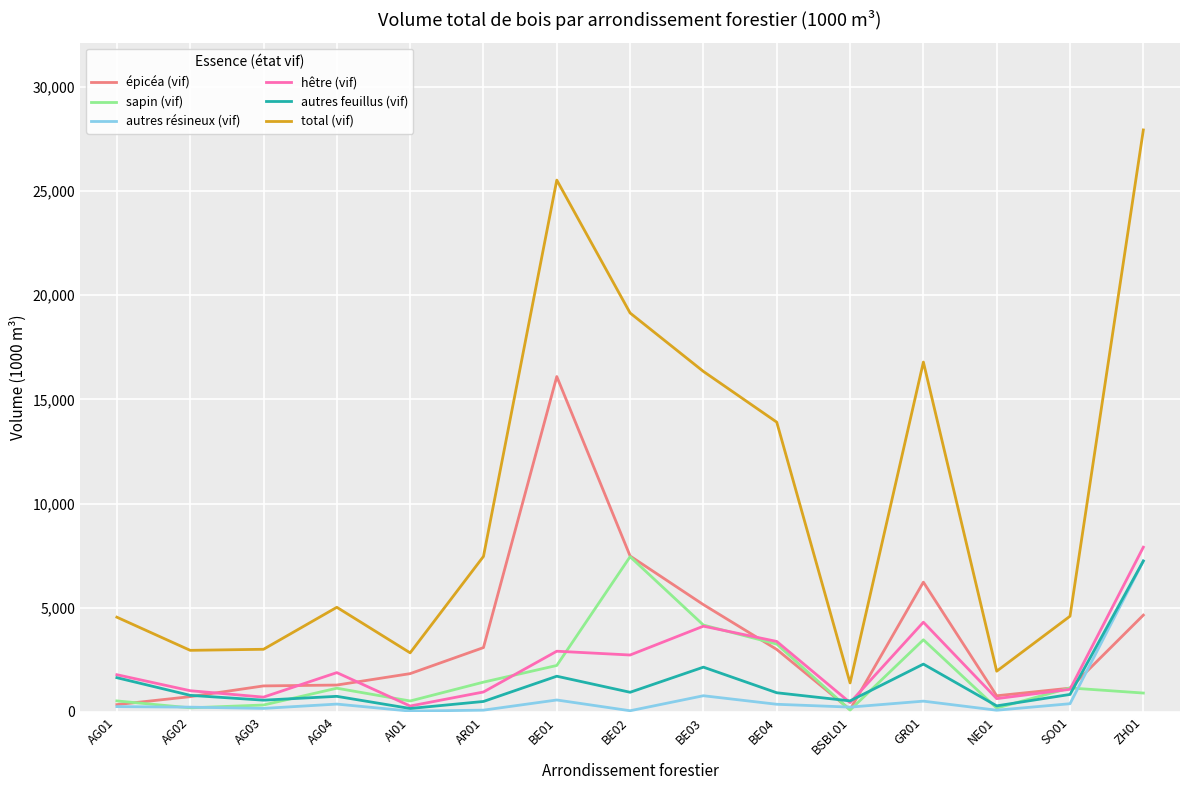

How many categories are shown in the chart?

15